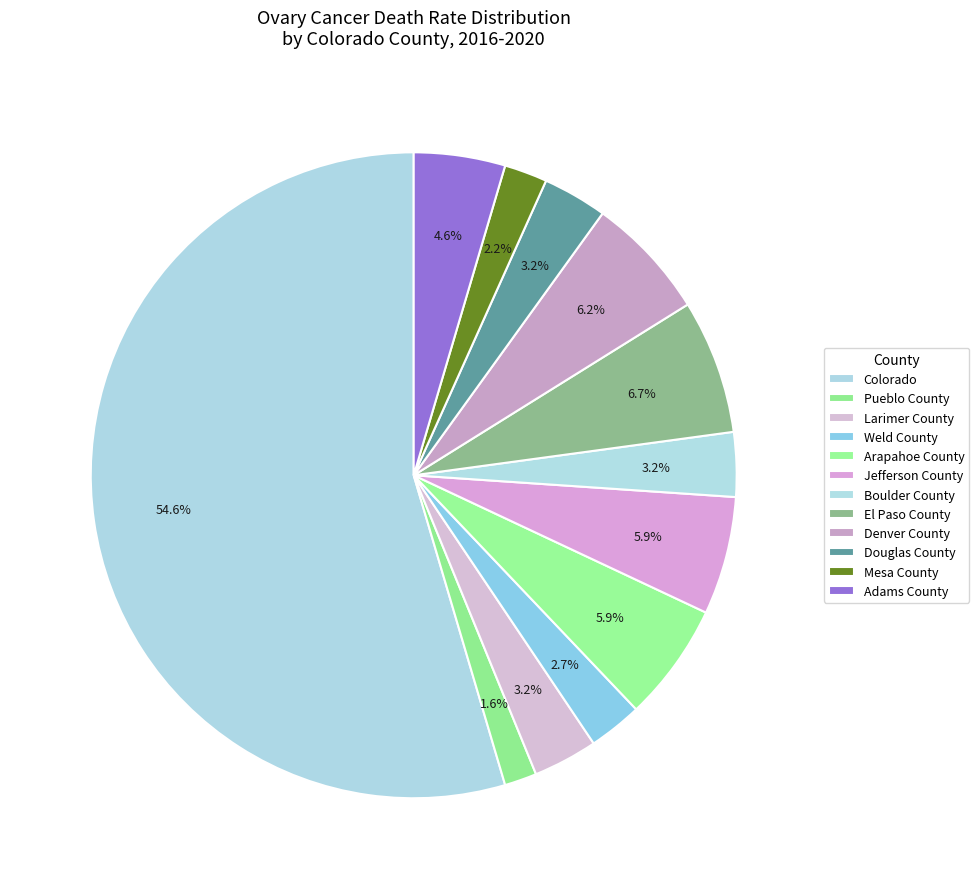

Do Arapahoe County and El Paso County together represent more than half of the pie?

No